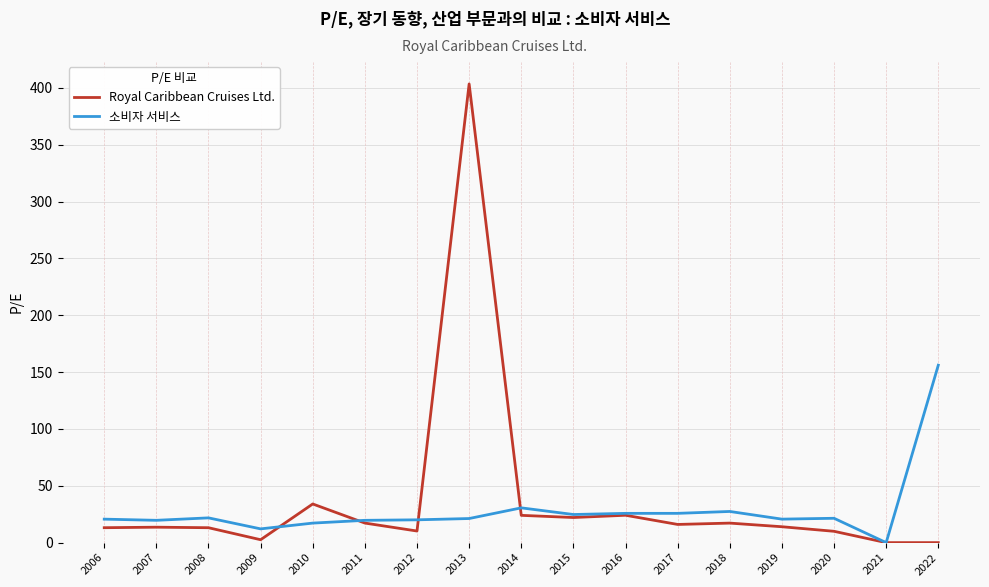

Which series changed the most between 2008 and 2022?

소비자 서비스